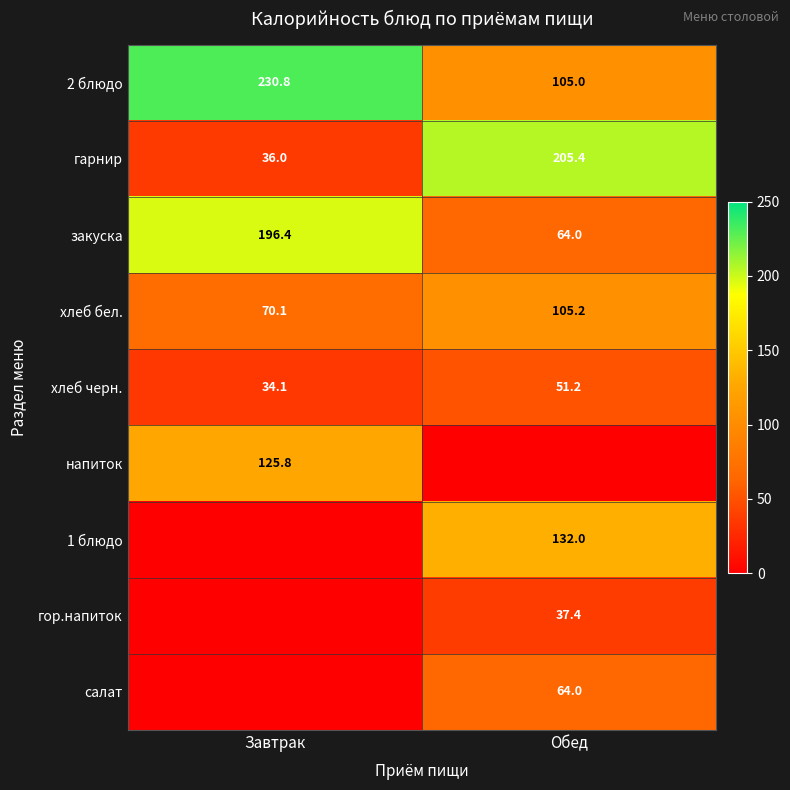

How many values in the закуска series exceed 196?

1